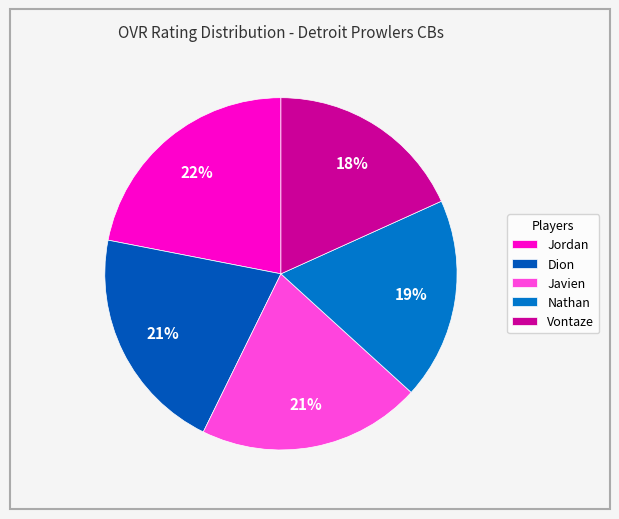

What percentage is the Dion slice, to the nearest percent?

21%